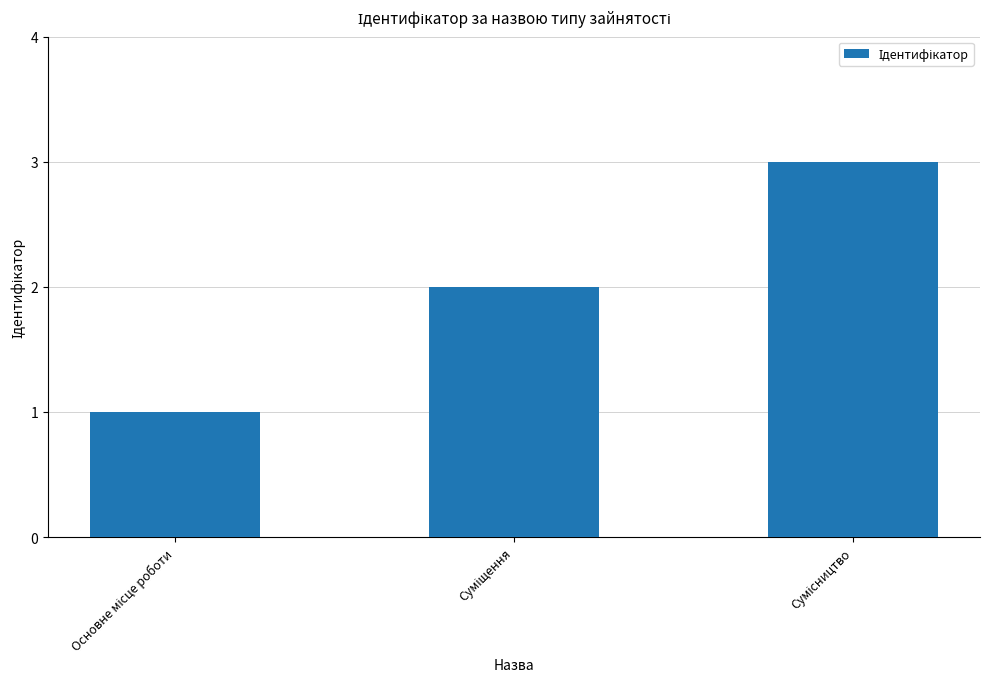

What is the difference between the maximum and second lowest values?

1